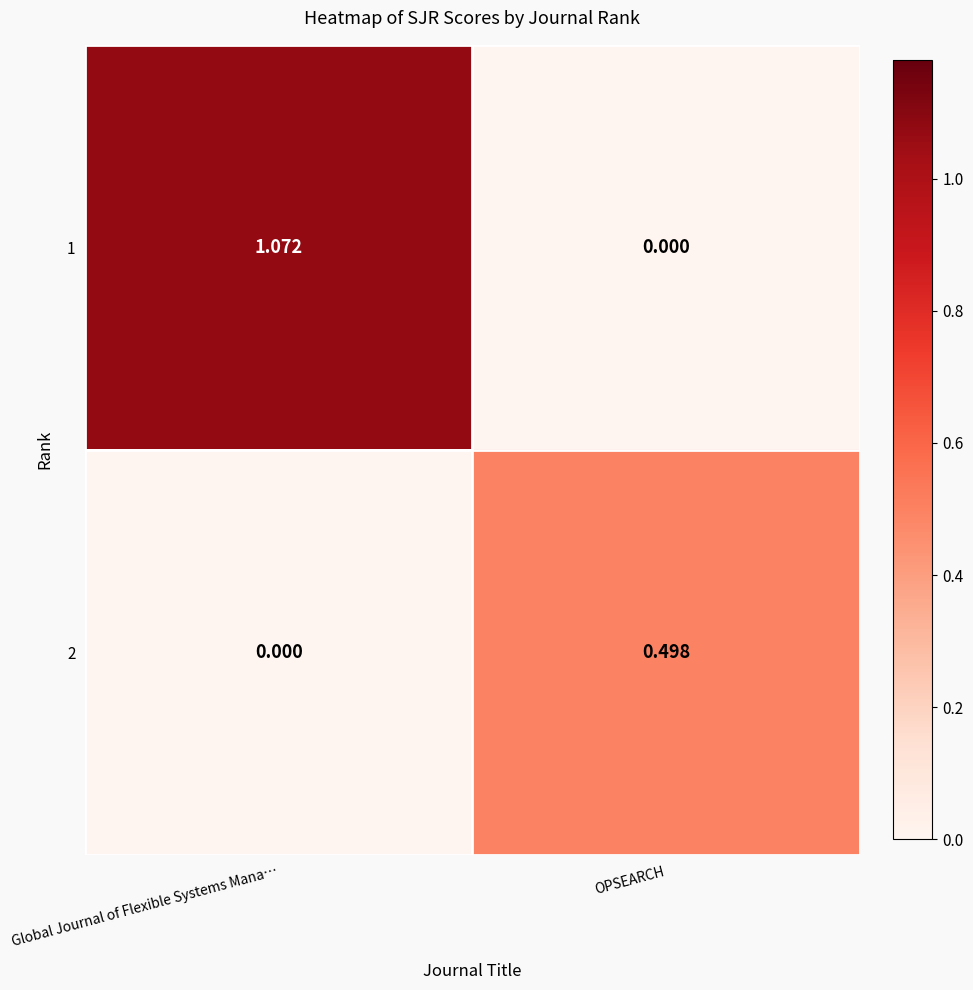

Which category has the lowest value in the 1 series?

OPSEARCH